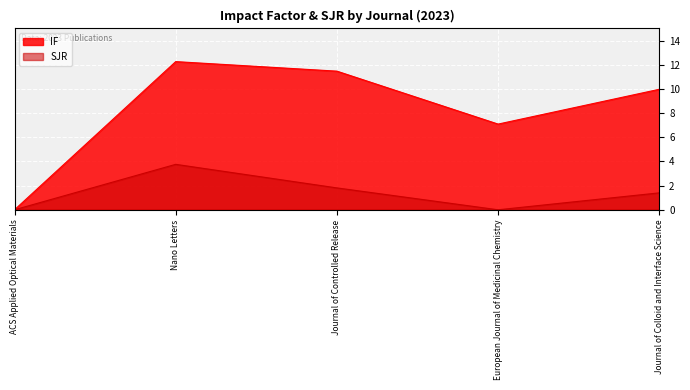

Reading left to right, what are all the values shown in this chart?

IF: 0.0	12.3	11.5	7.1	10.0
SJR: 0.0	3.8	1.8	0.0	1.4